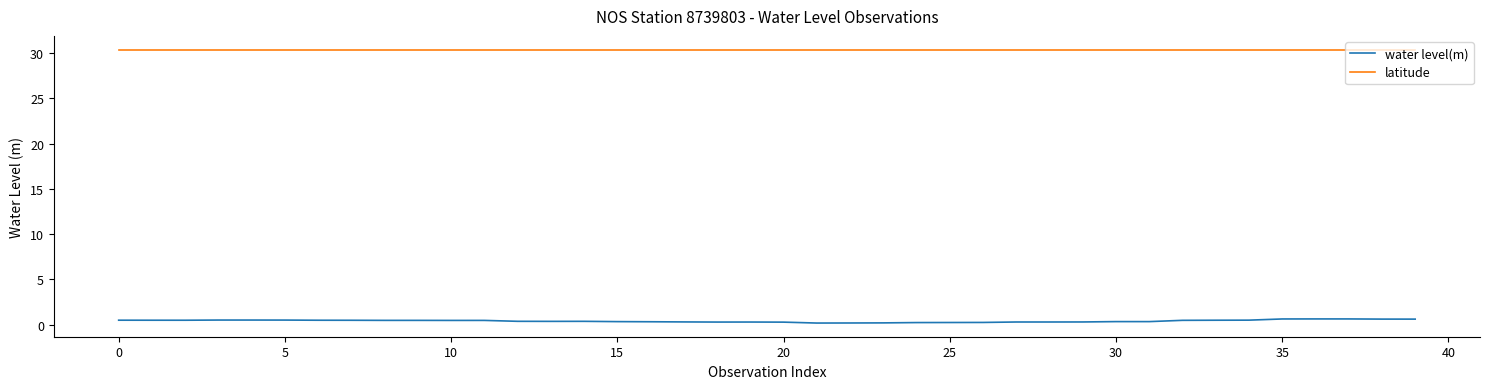

How many lines are shown in the chart?

2